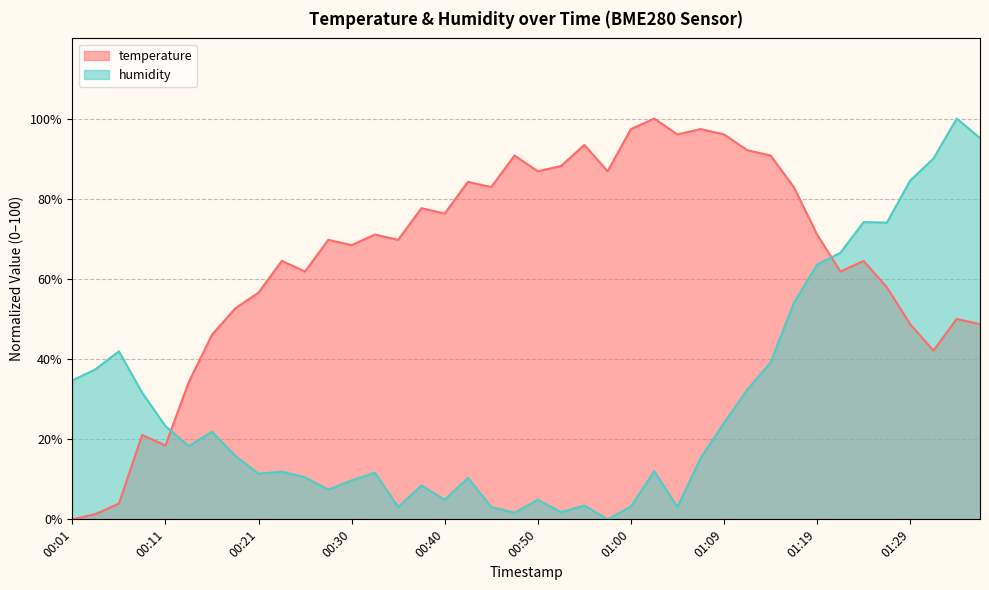

Is it true that temperature equals 113.3 at 00:38?

False